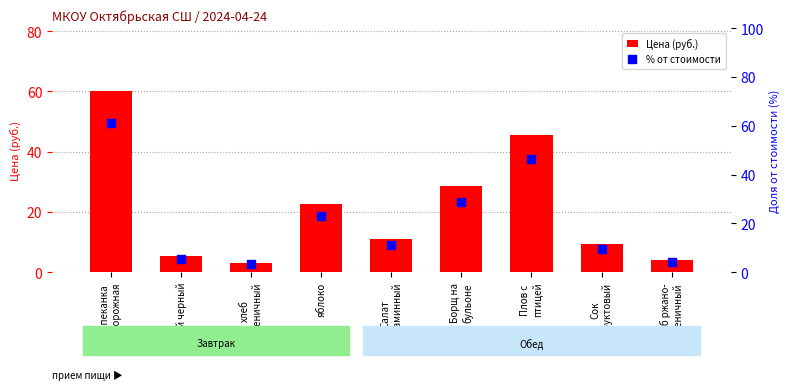

Which series has the widest spread of Y values?

% от стоимости